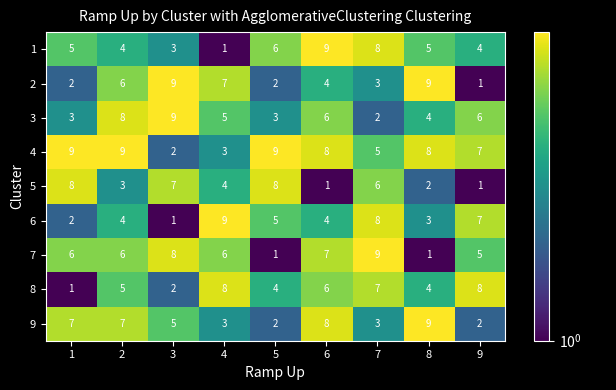

Is it true that 5 equals 4 at 2?

False